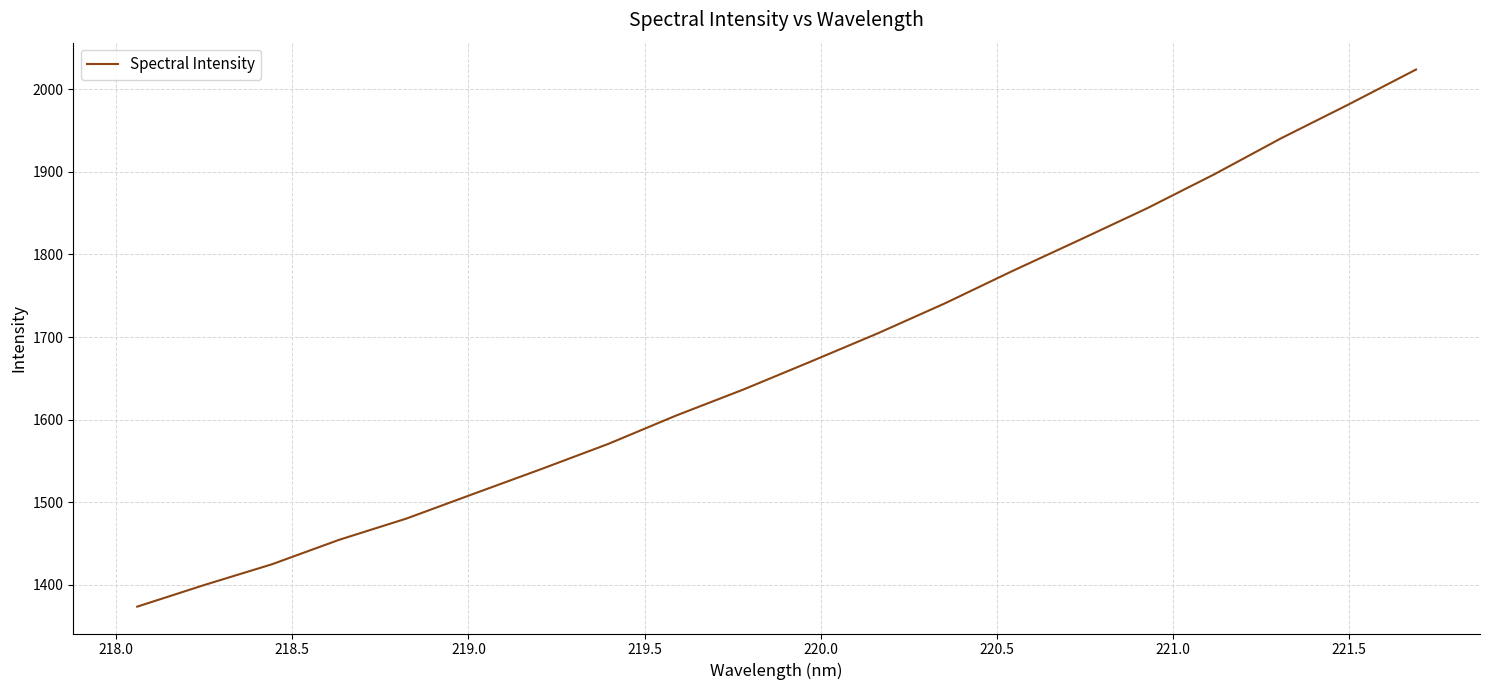

What is the smallest value displayed?

1373.4